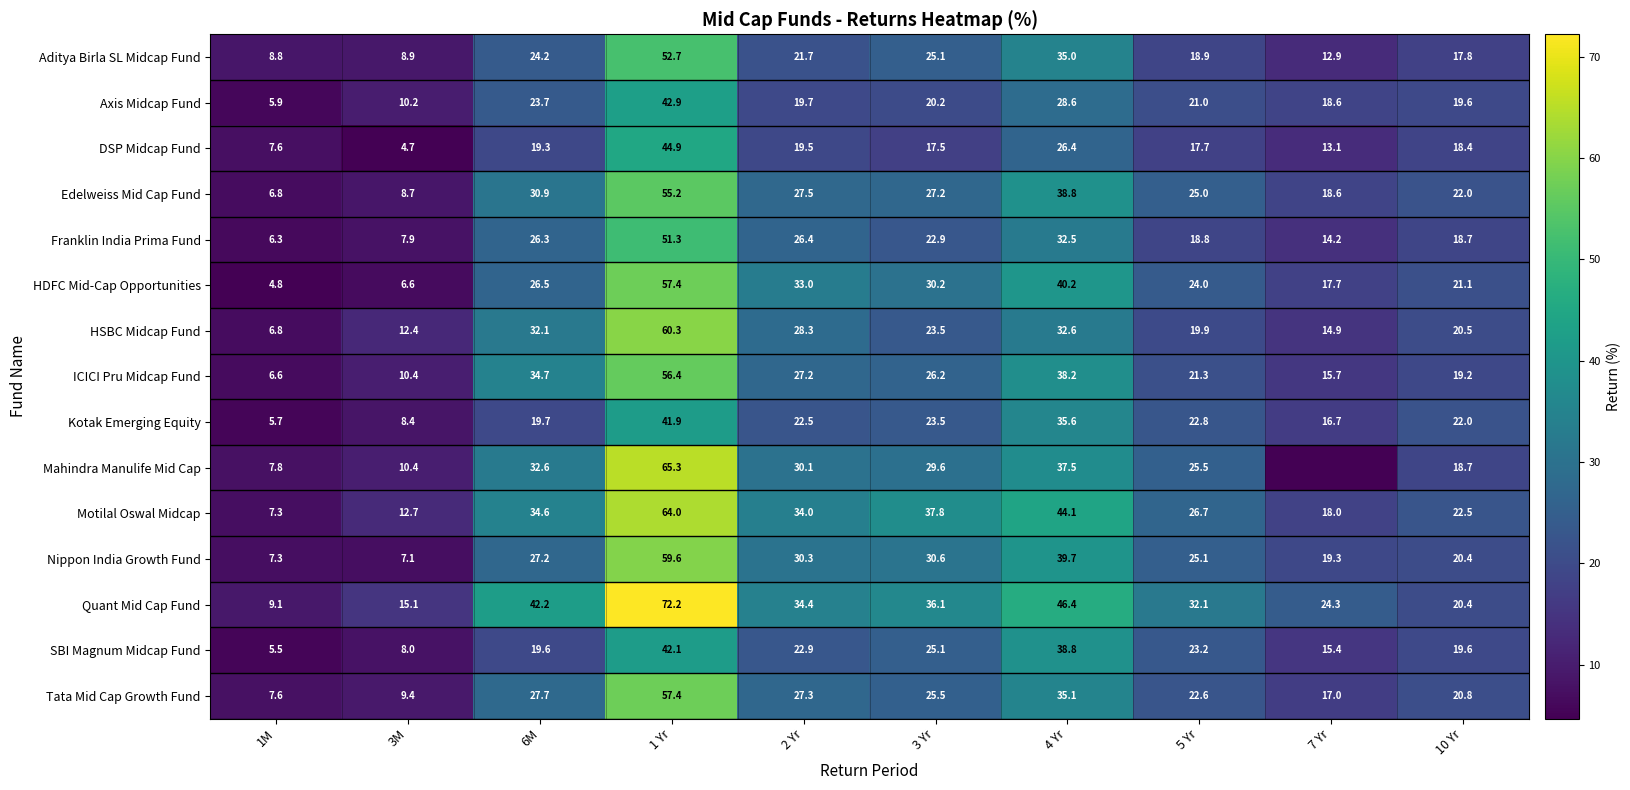

True or false: Edelweiss Mid Cap Fund has a value of 22.0 at 10 Yr.

True